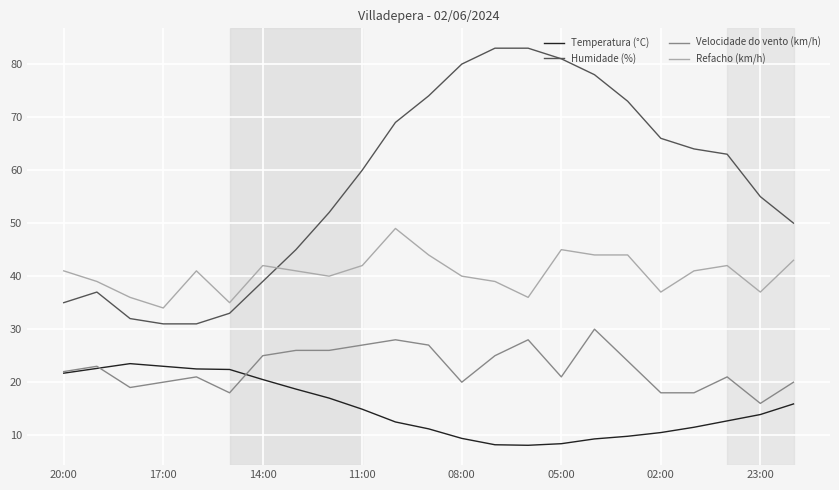

True or false: Refacho (km/h) and Temperatura (°C) intersect in this chart.

False